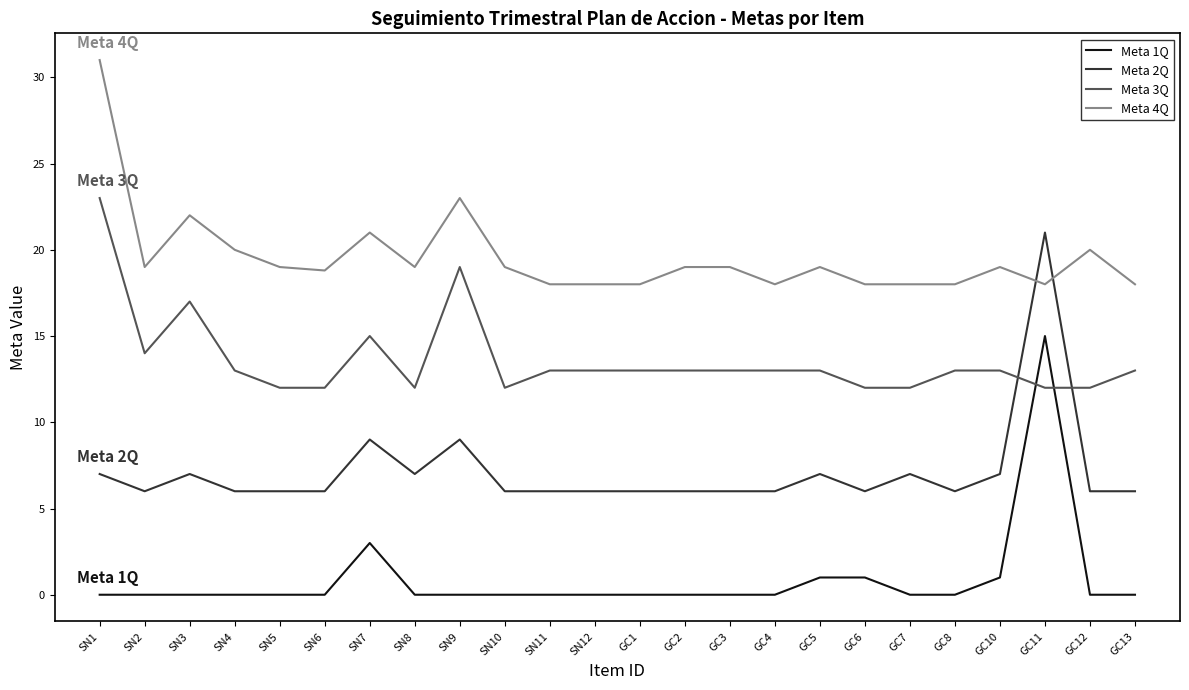

What is the maximum value shown in the chart?

31.0